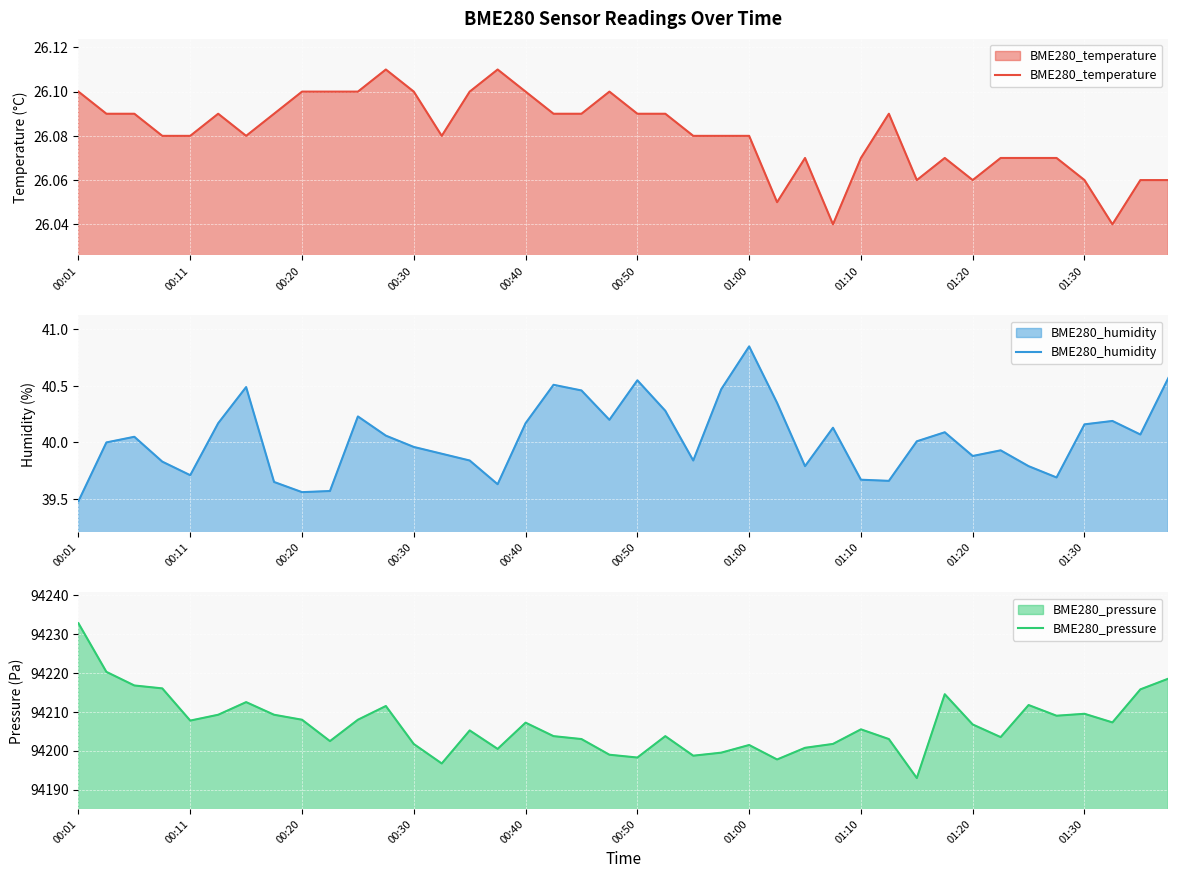

True or false: BME280_temperature has a value of 37.5 at 00:01.

False